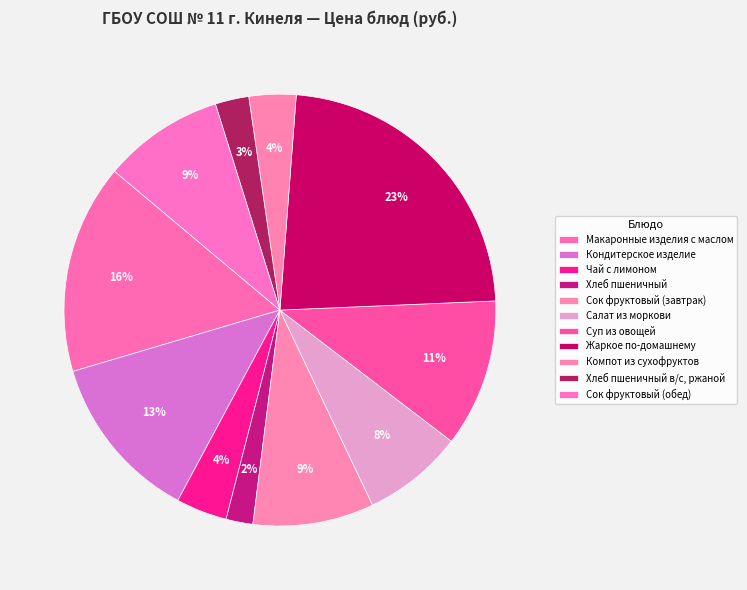

To the nearest percent, what portion does Суп из овощей represent?

11%